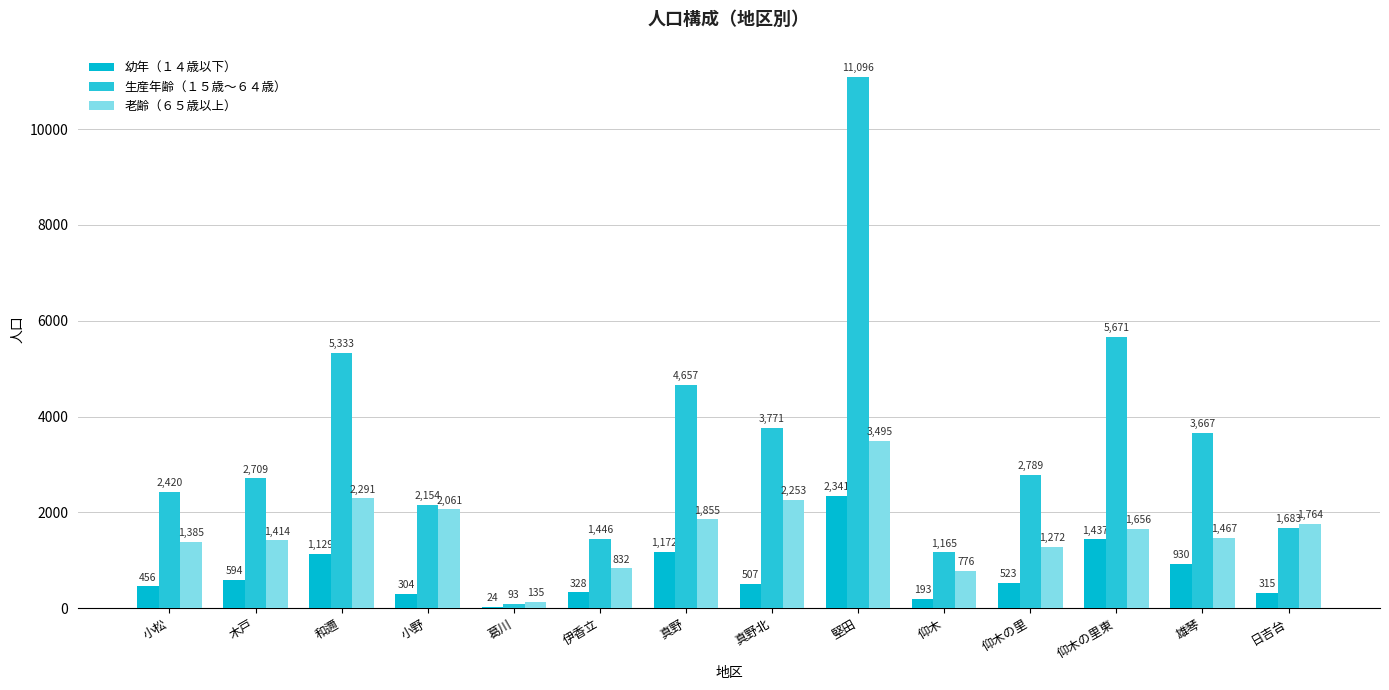

How many categories are shown in the chart?

14